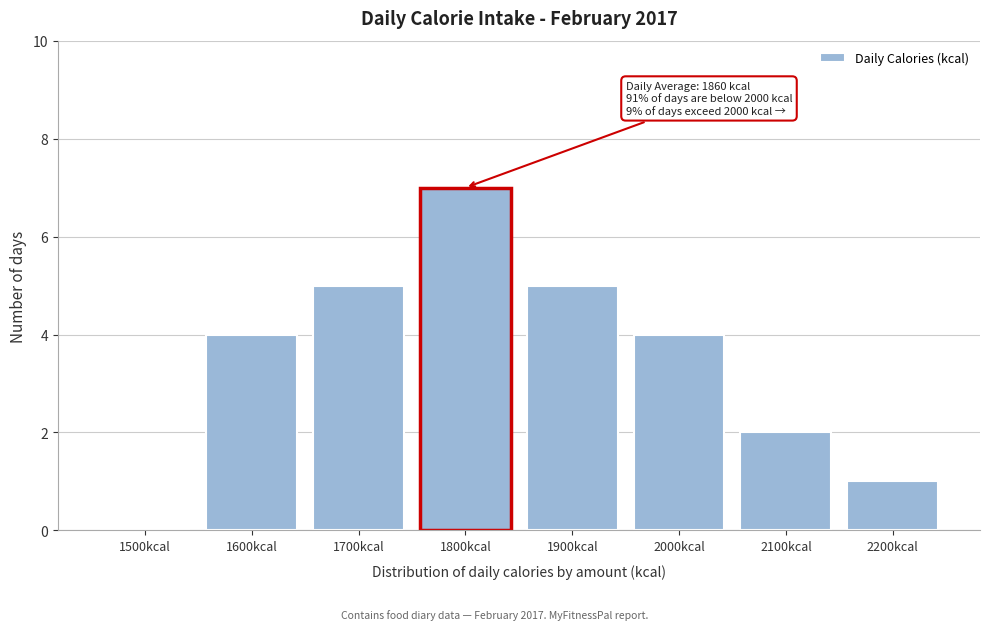

Reading left to right, list all the values displayed in this chart.

1500kcal=0	1600kcal=4	1700kcal=5	1800kcal=7	1900kcal=5	2000kcal=4	2100kcal=2	2200kcal=1